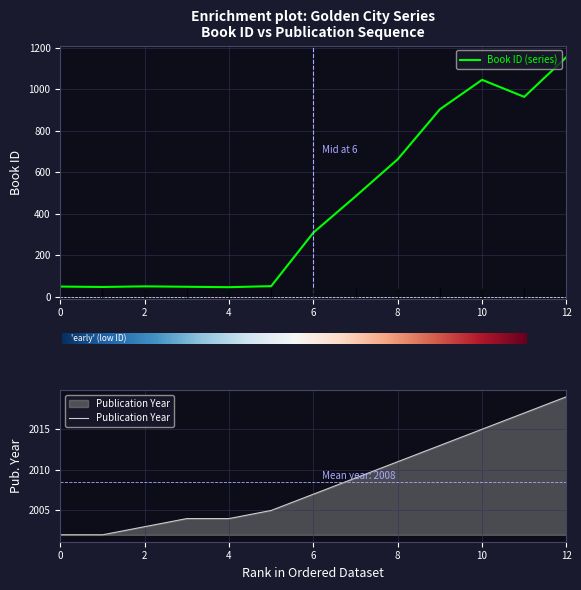

True or false: id and year cross at least once.

False